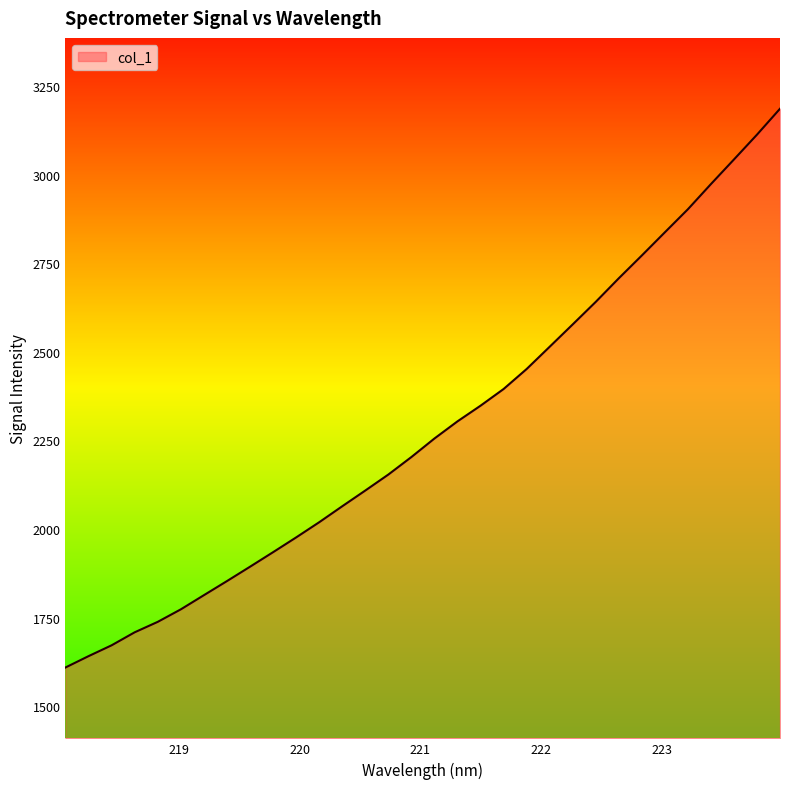

What is the minimum value shown in the chart?

1608.9